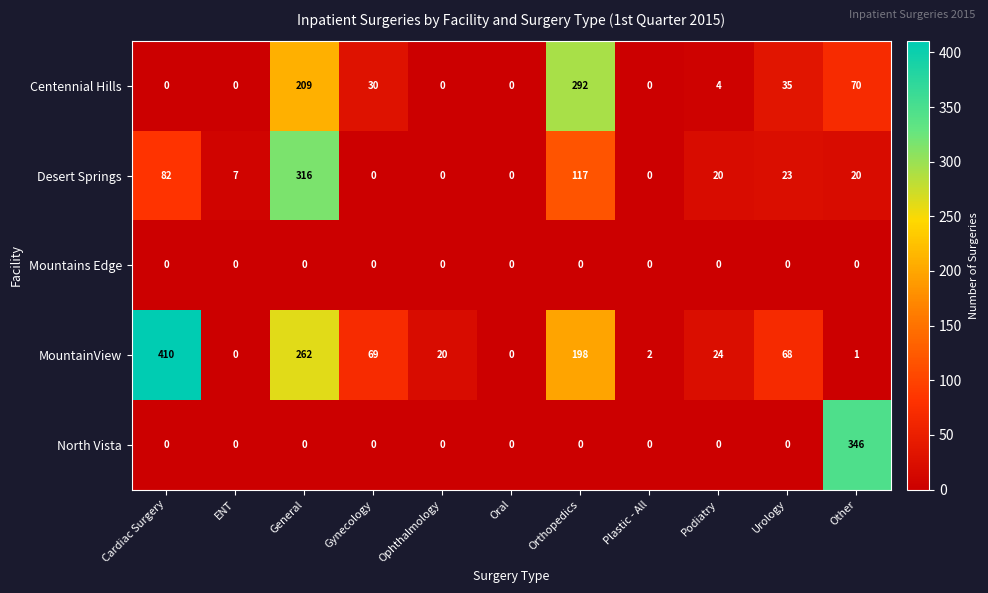

How many distinct data groups are displayed?

5